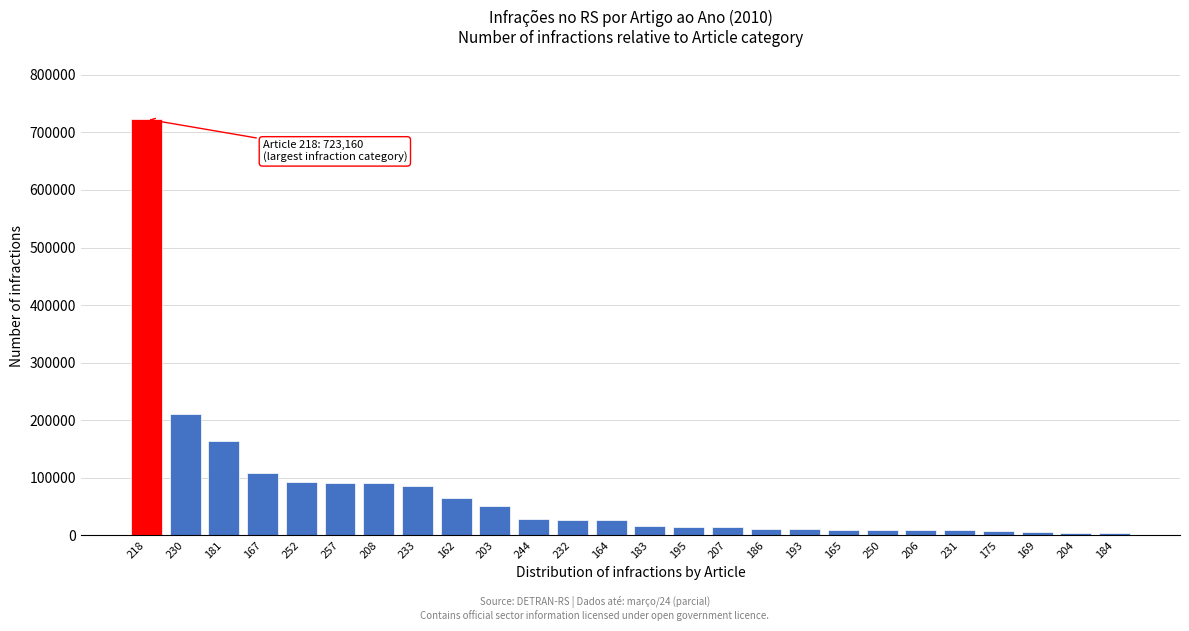

What is the difference between the second highest and second lowest values?

206247